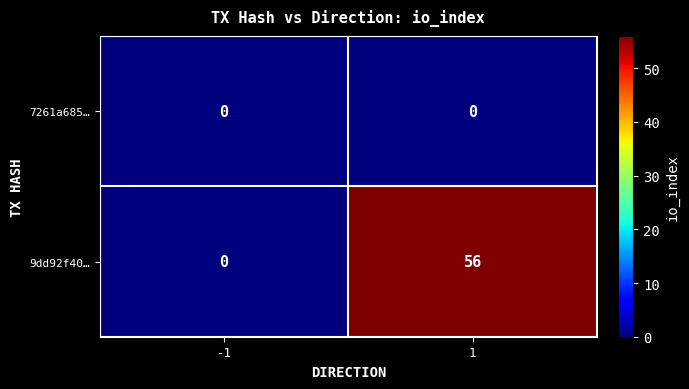

What is the sum of all 9dd92f40… values?

56